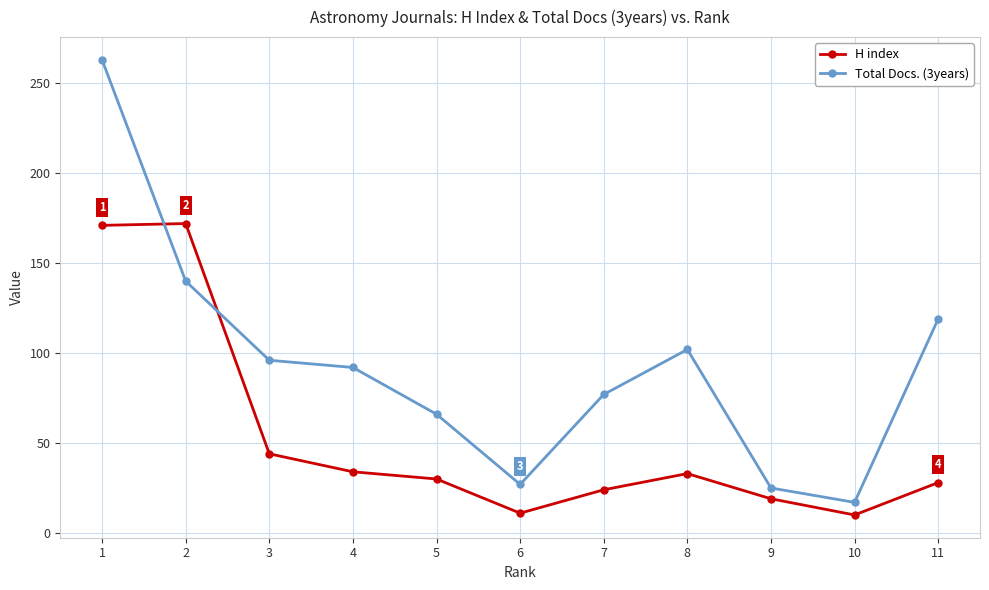

True or false: H index and Total Docs. (3years) cross at least once.

True